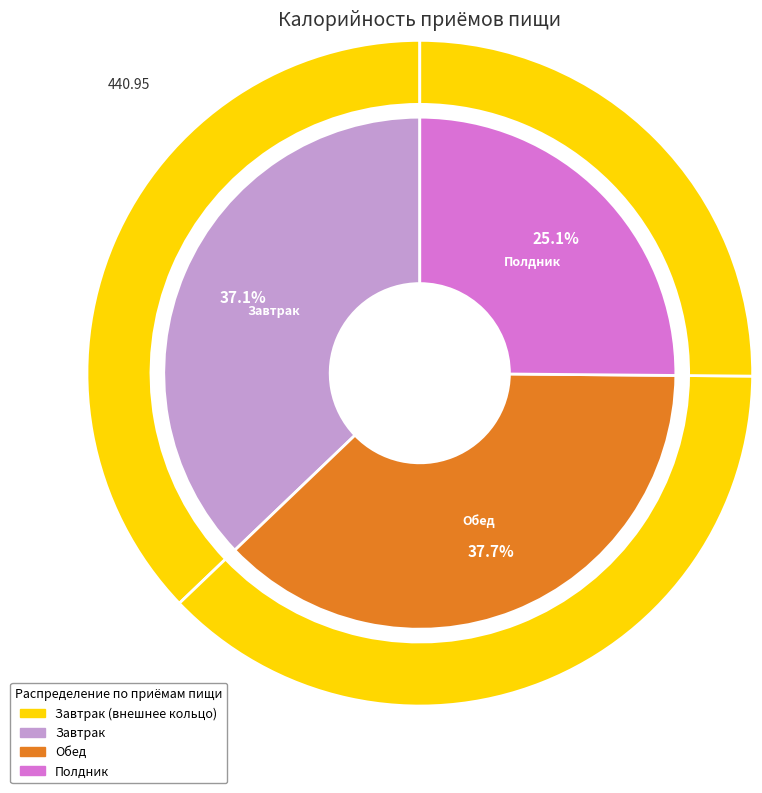

To the nearest percent, what is the average slice percentage?

33%